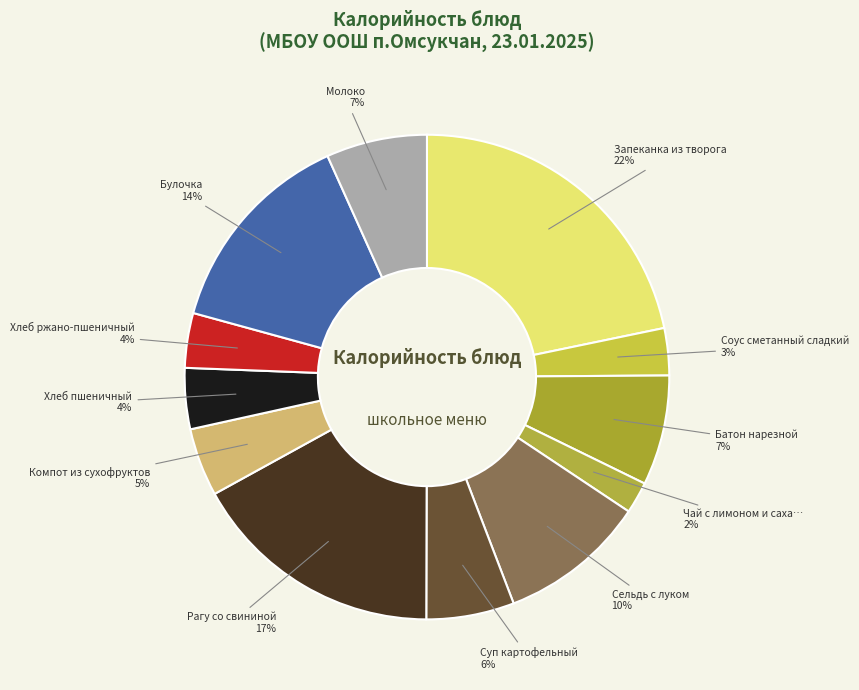

Count the number of slices in the pie.

12